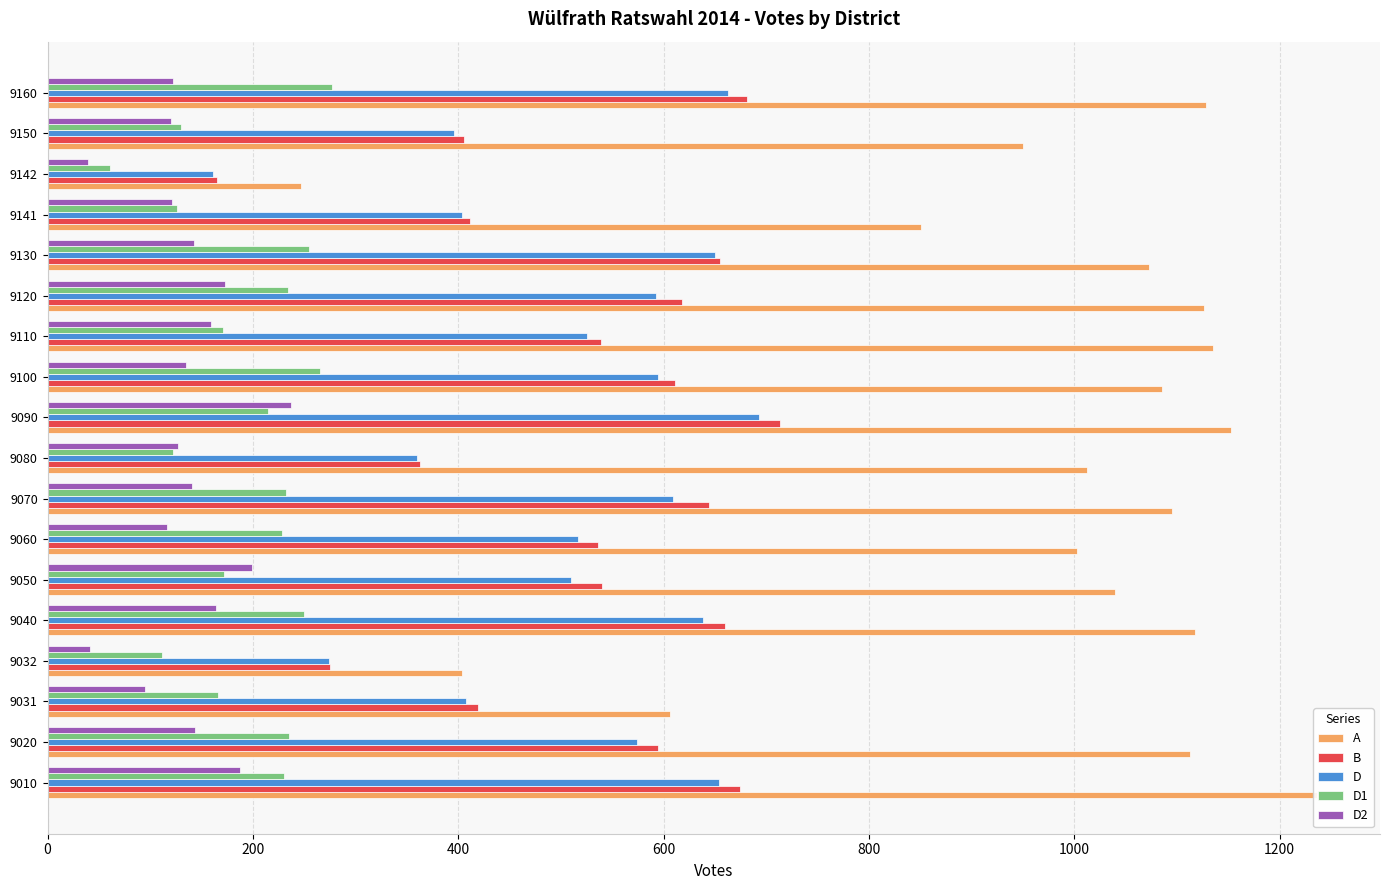

What is the total value across all series at 9150?

2002